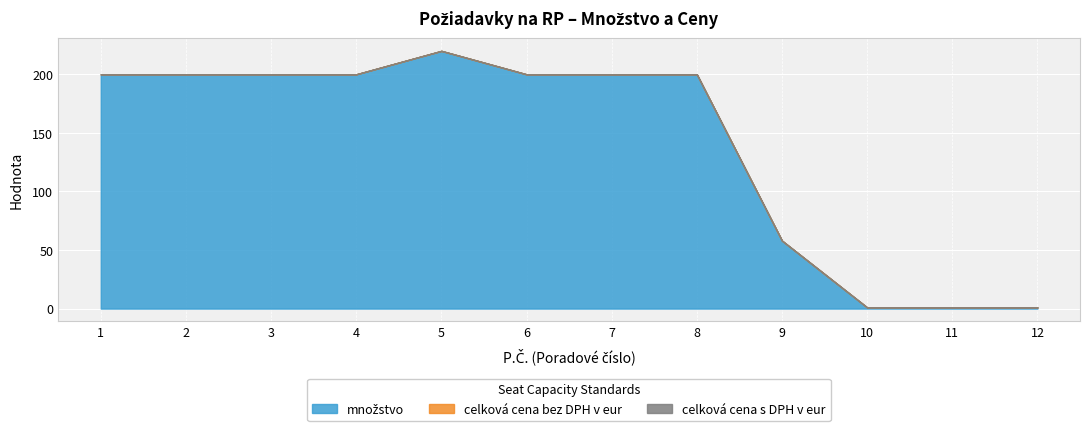

How many distinct data groups are displayed?

3